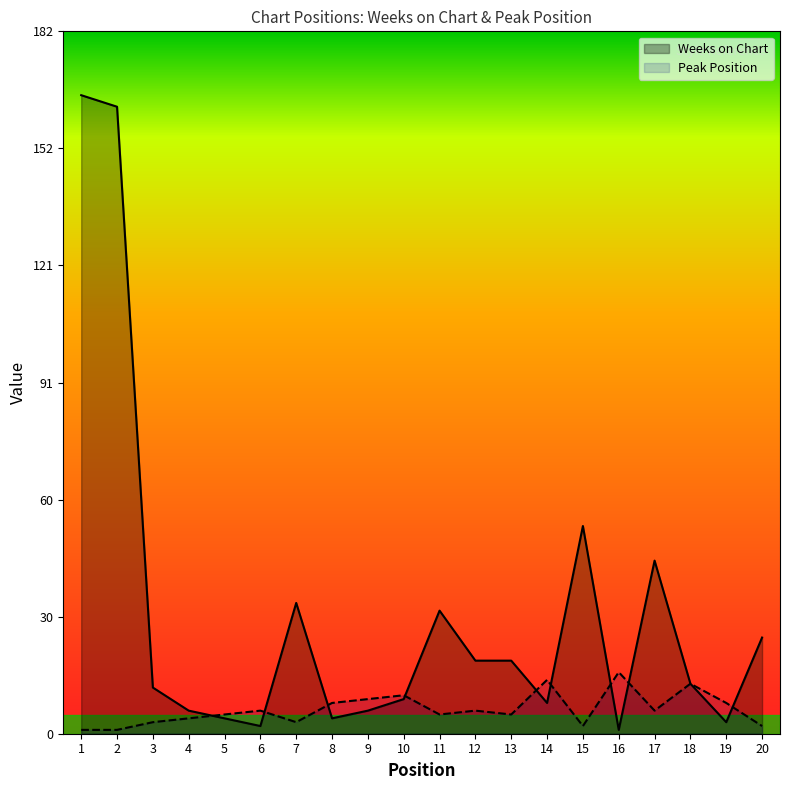

Where does the Weeks on Chart series first go above 13?

1